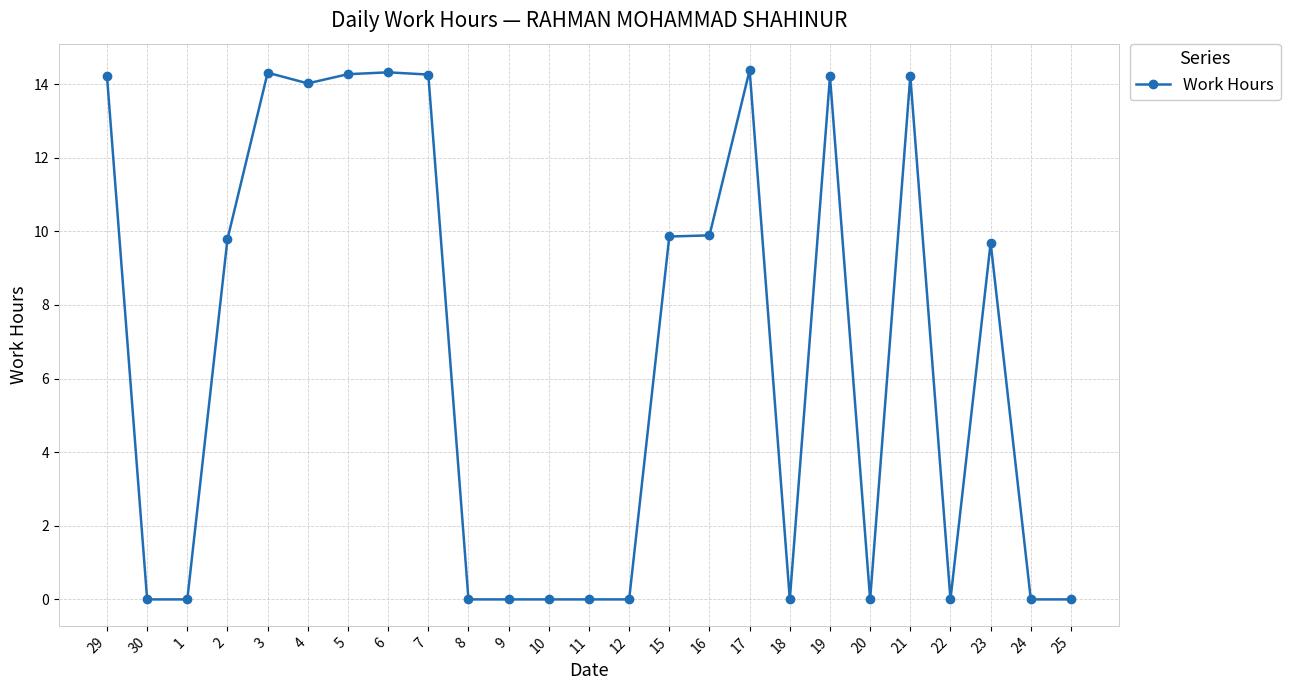

True or false: the data has more than 0 interior local peaks.

True